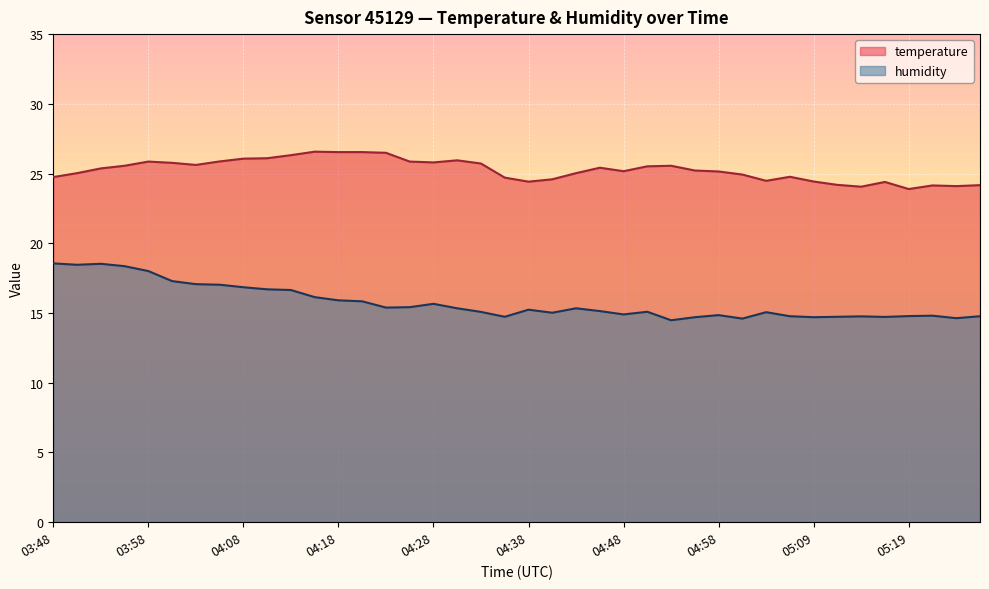

Is it true that humidity equals 4.9 at 03:50?

False